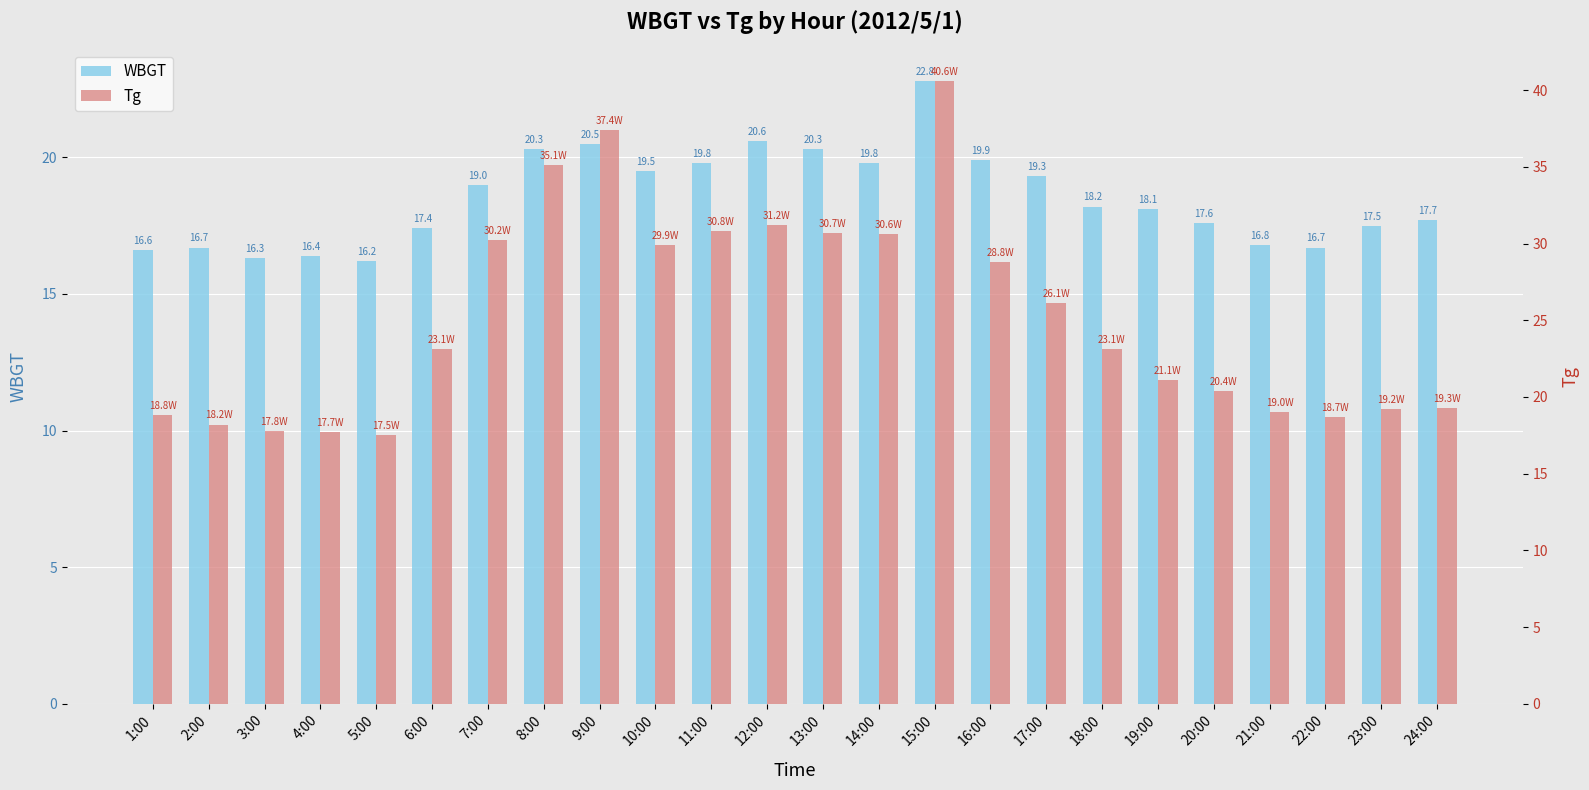

What is the label of the 23rd bar from the left?

23:00